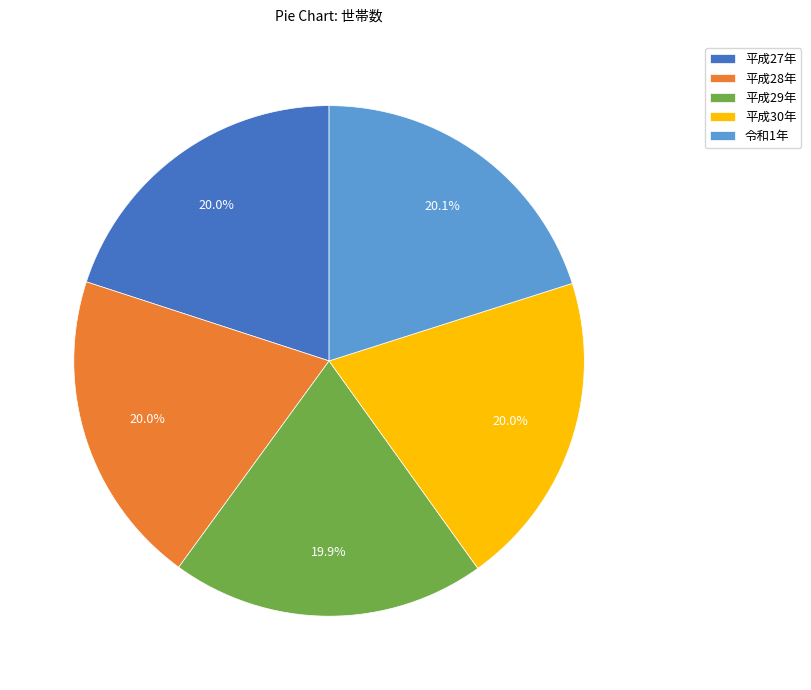

Is there a majority slice in this chart?

No